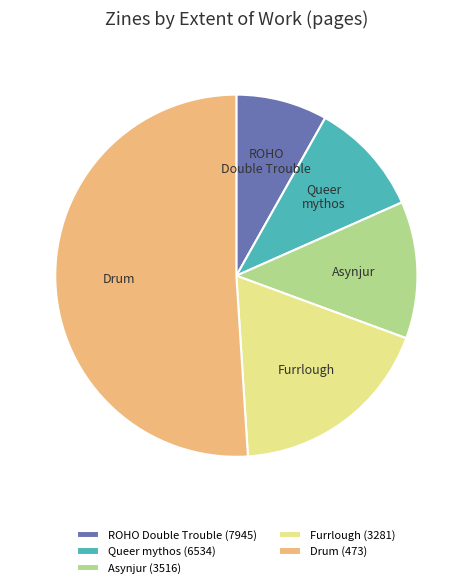

Is Drum (473) the majority of the pie?

Yes